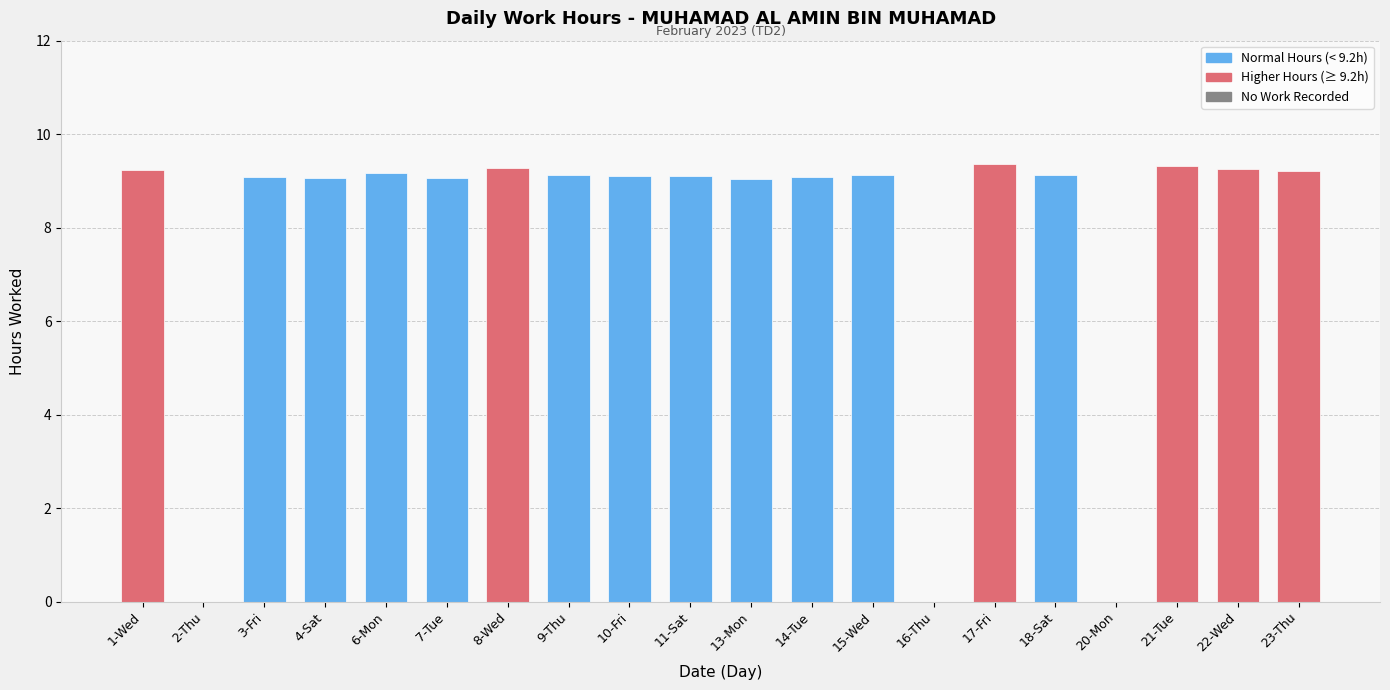

Between 17-Fri and 7-Tue, which is larger?

17-Fri